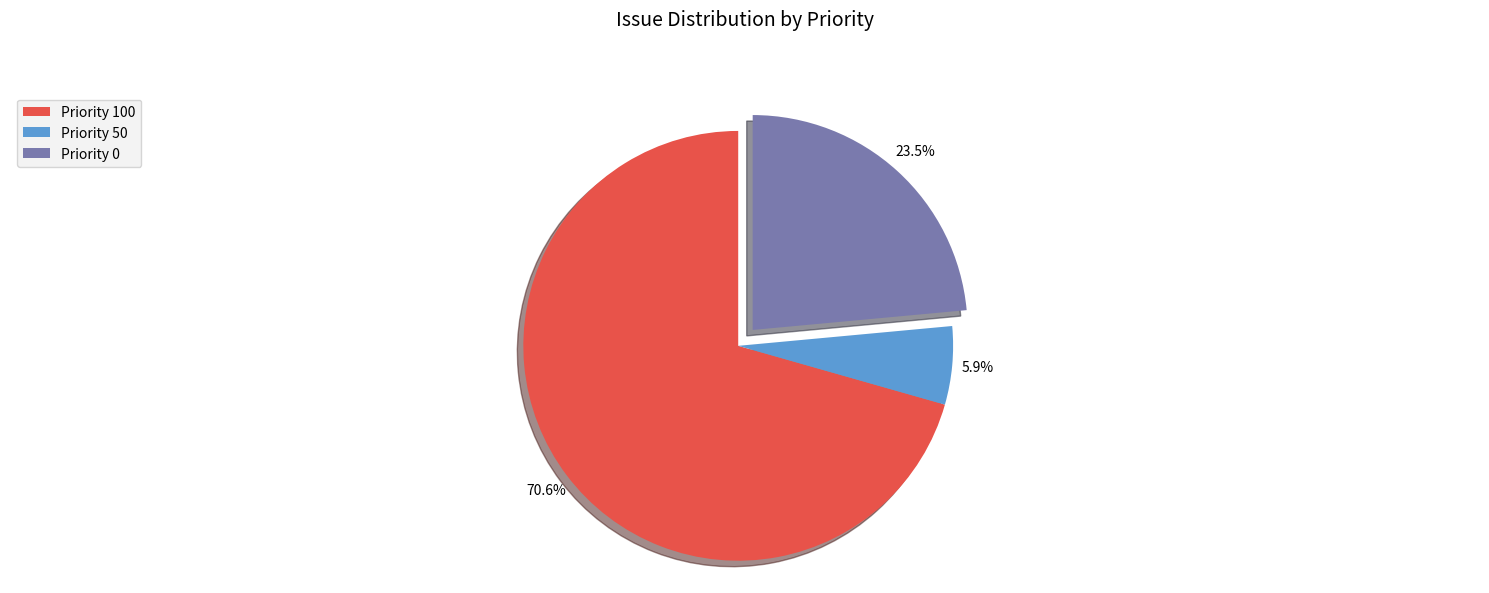

Rank the categories by value from lowest to highest.

Priority 50, Priority 0, Priority 100